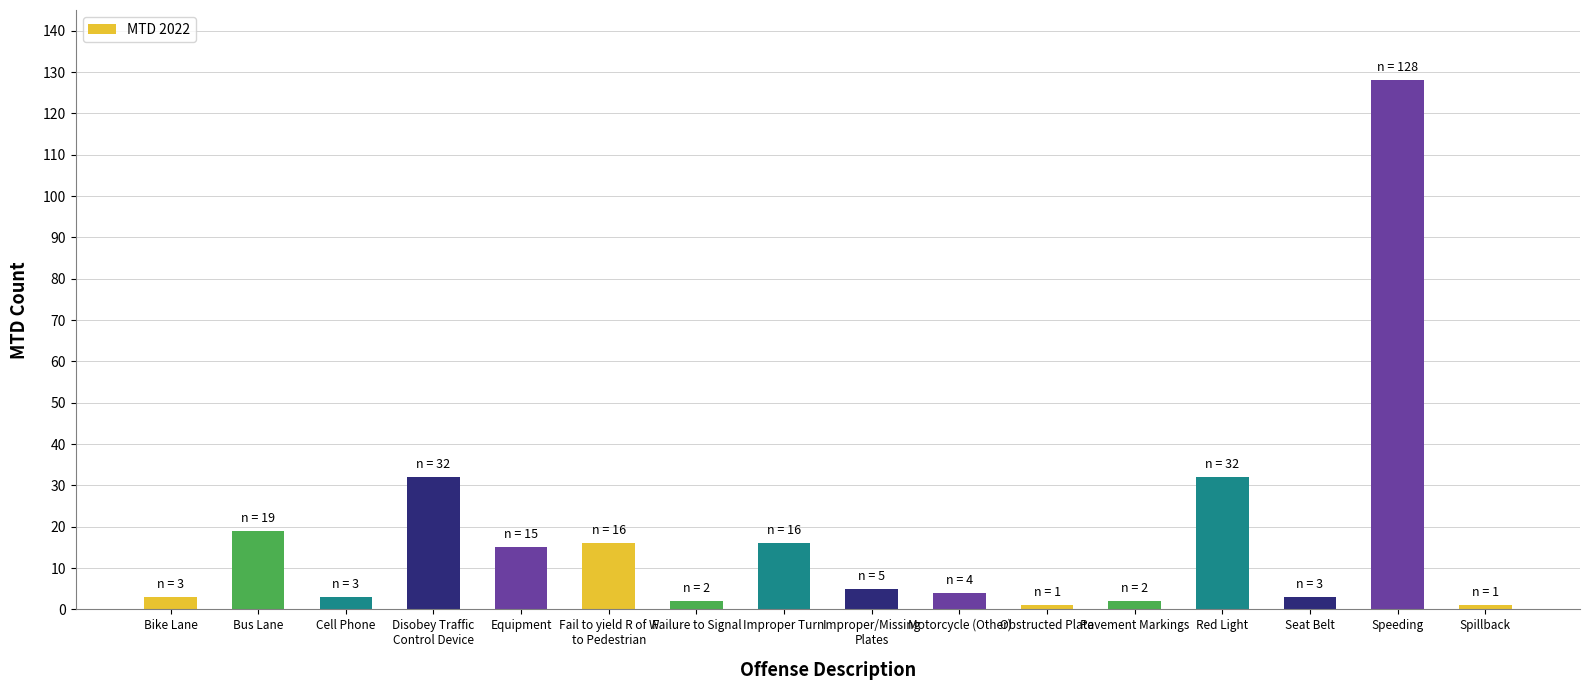

What is the smallest value displayed?

1